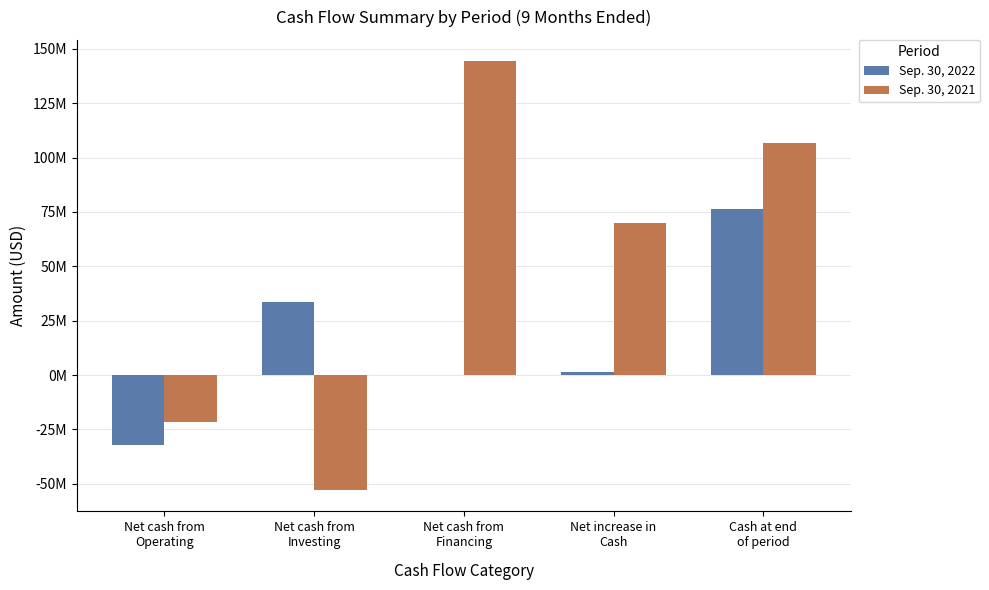

What are all the series names shown in the legend?

Sep. 30, 2022, Sep. 30, 2021